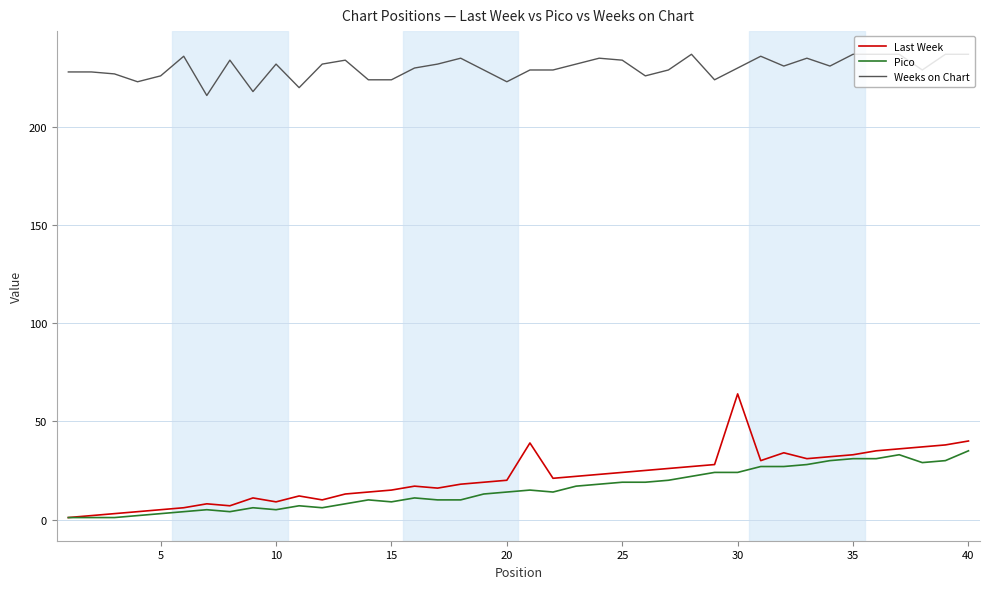

Which series has the largest total across all categories?

Weeks on Chart